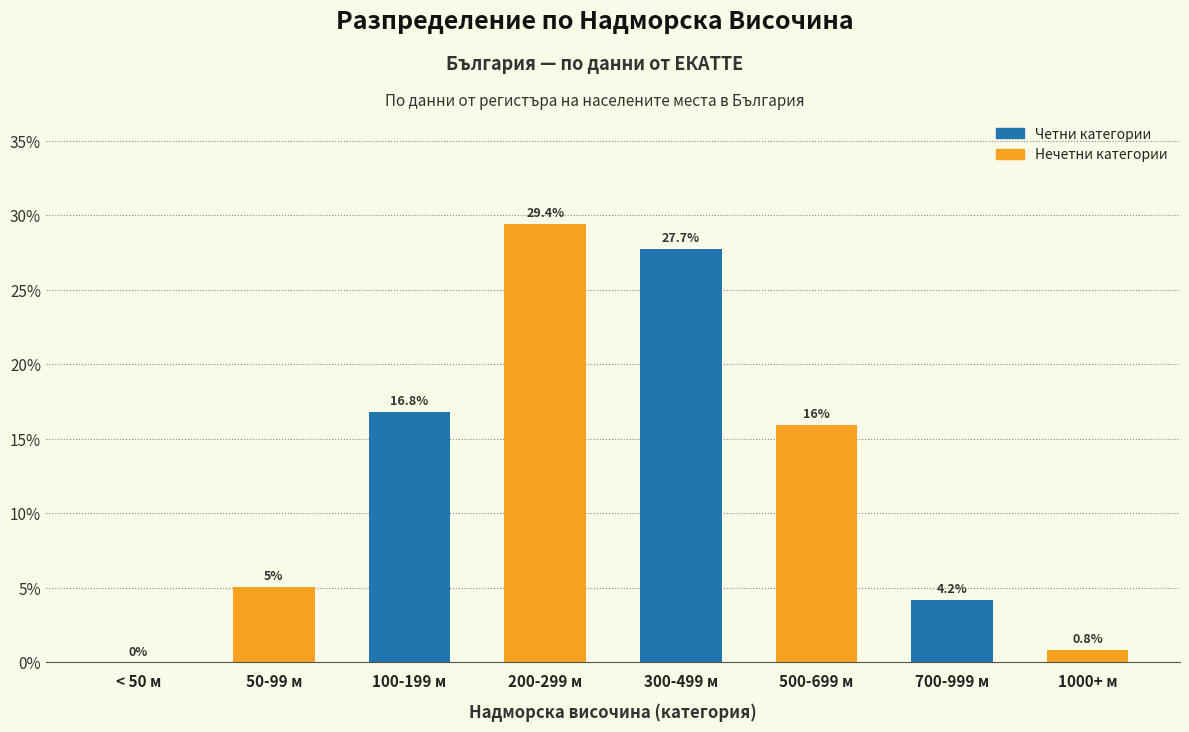

Reading right to left, extract all data points from this chart.

1000+ м=0.8	700-999 м=4.2	500-699 м=16.0	300-499 м=27.7	200-299 м=29.4	100-199 м=16.8	50-99 м=5.0	< 50 м=0.0